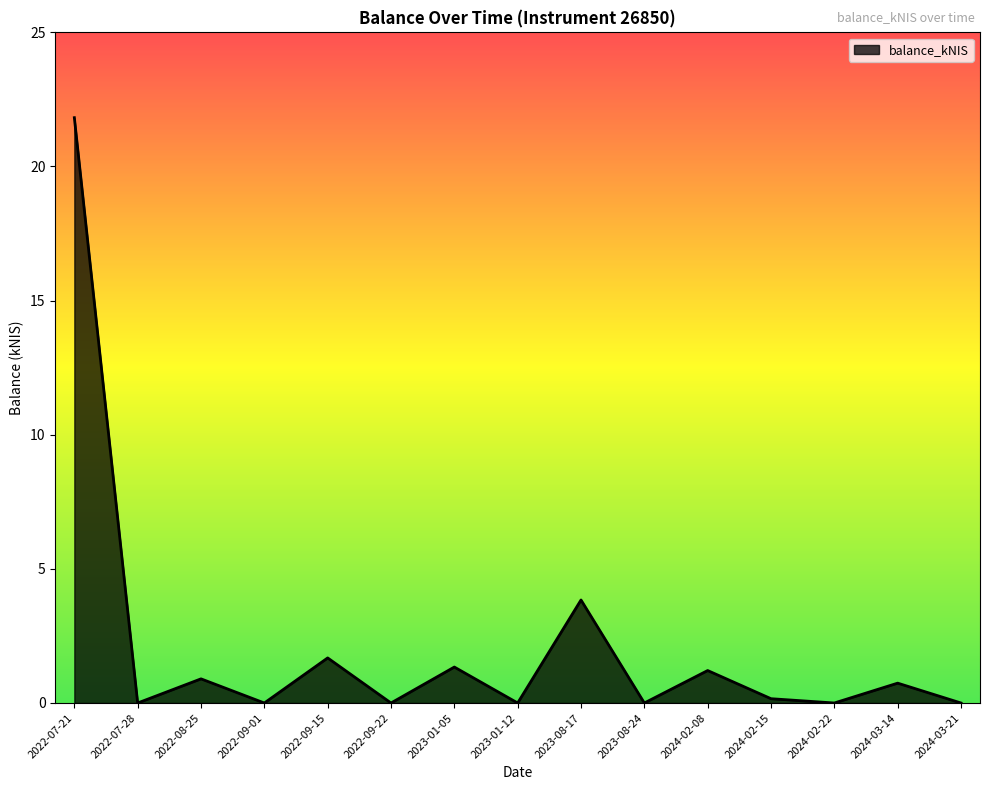

Reading left to right, extract all data points from this chart.

2022-07-21=21.8	2022-07-28=0.0	2022-08-25=0.9	2022-09-01=0.0	2022-09-15=1.7	2022-09-22=0.0	2023-01-05=1.3	2023-01-12=0.0	2023-08-17=3.8	2023-08-24=0.0	2024-02-08=1.2	2024-02-15=0.2	2024-02-22=0.0	2024-03-14=0.7	2024-03-21=0.0